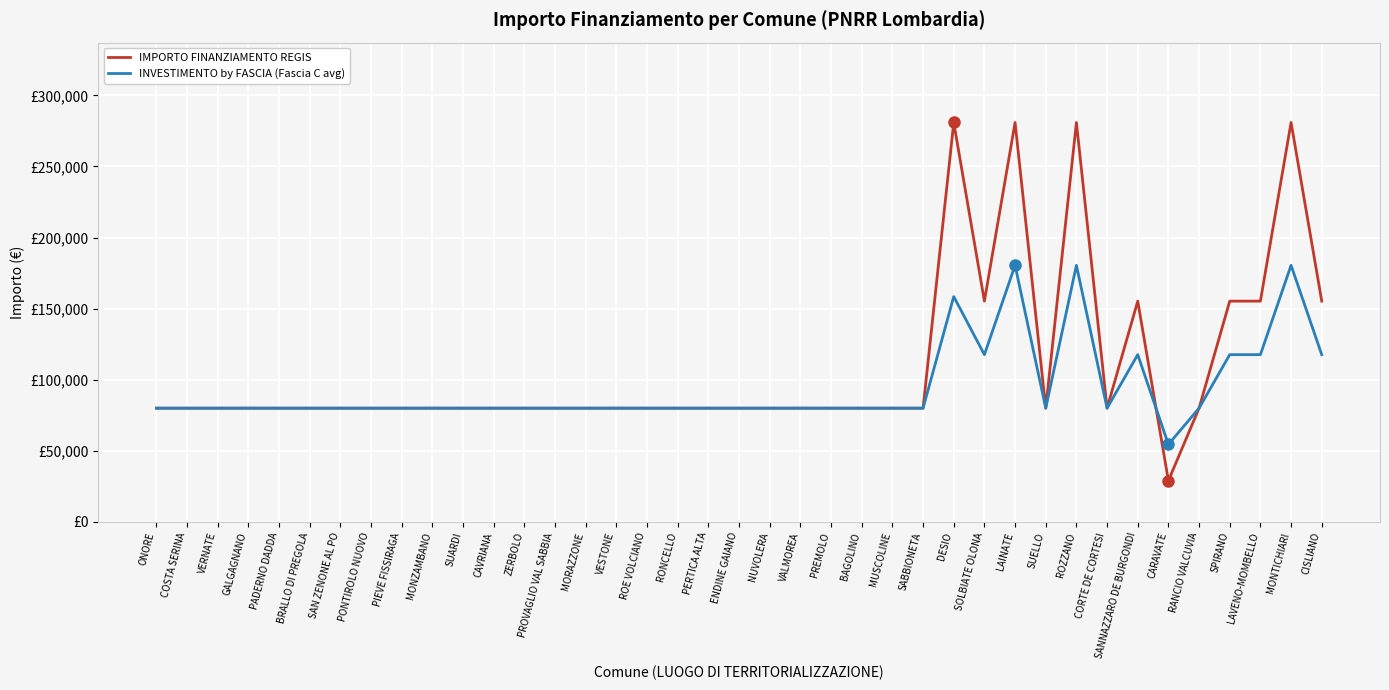

Read the IMPORTO FINANZIAMENTO REGIS value at MUSCOLINE, to the nearest 100.

79900